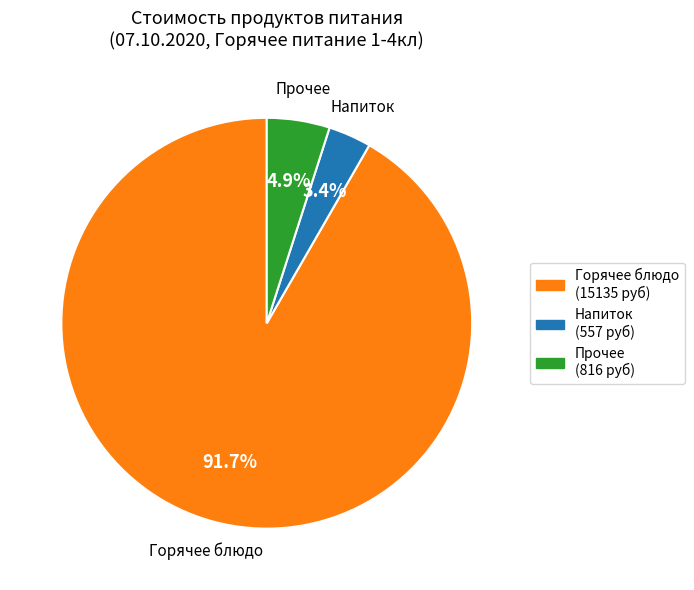

Is there any slice that represents more than half of the pie?

Yes